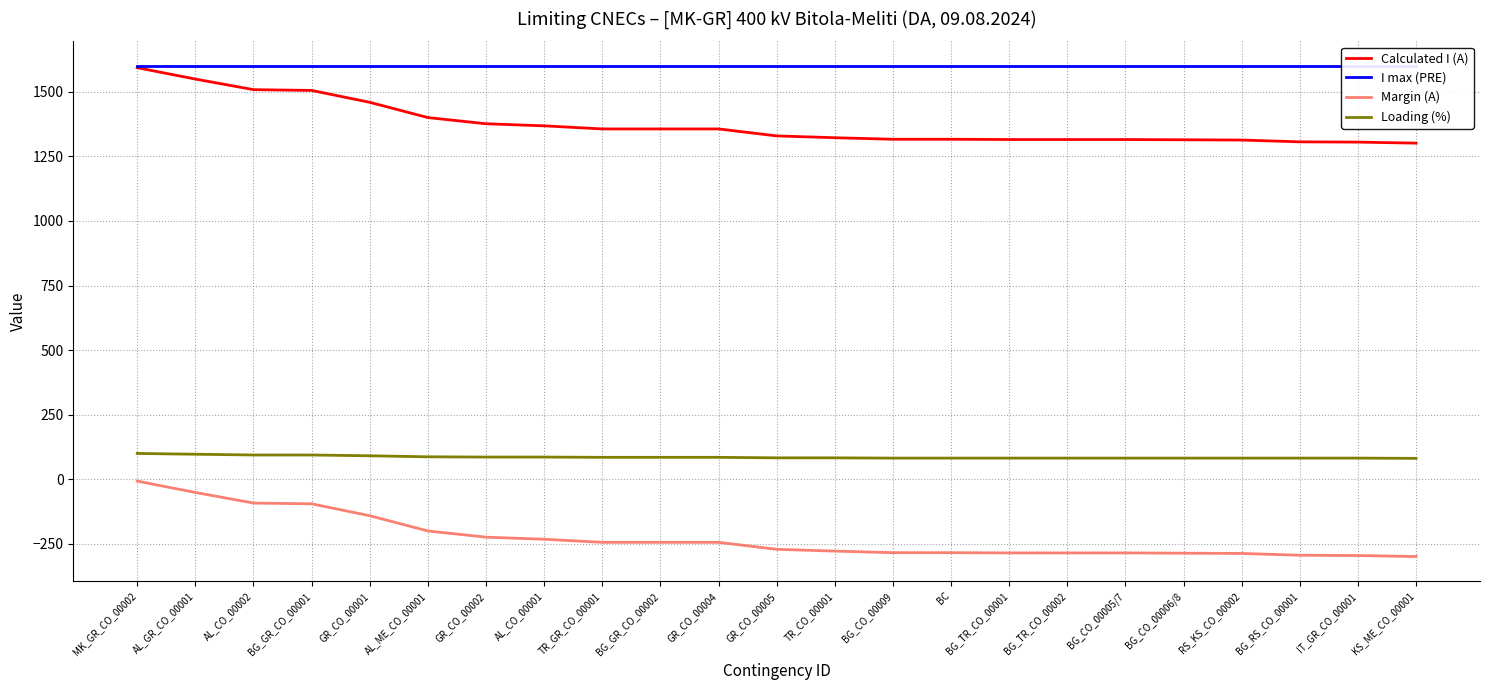

At which category does the chart reach its minimum across all series?

KS_ME_CO_00001